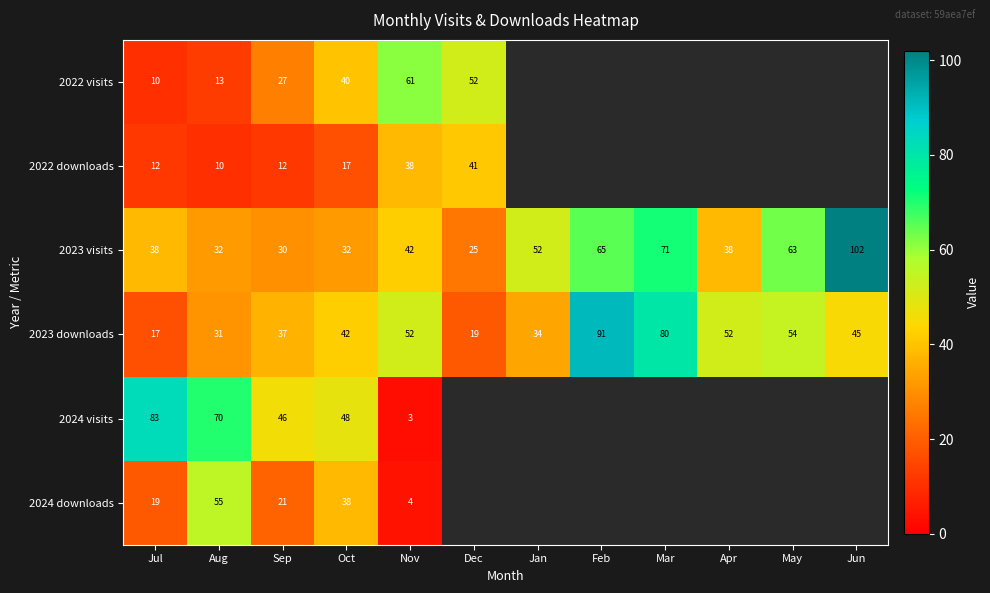

At which label does 2023 downloads first exceed 45?

Nov